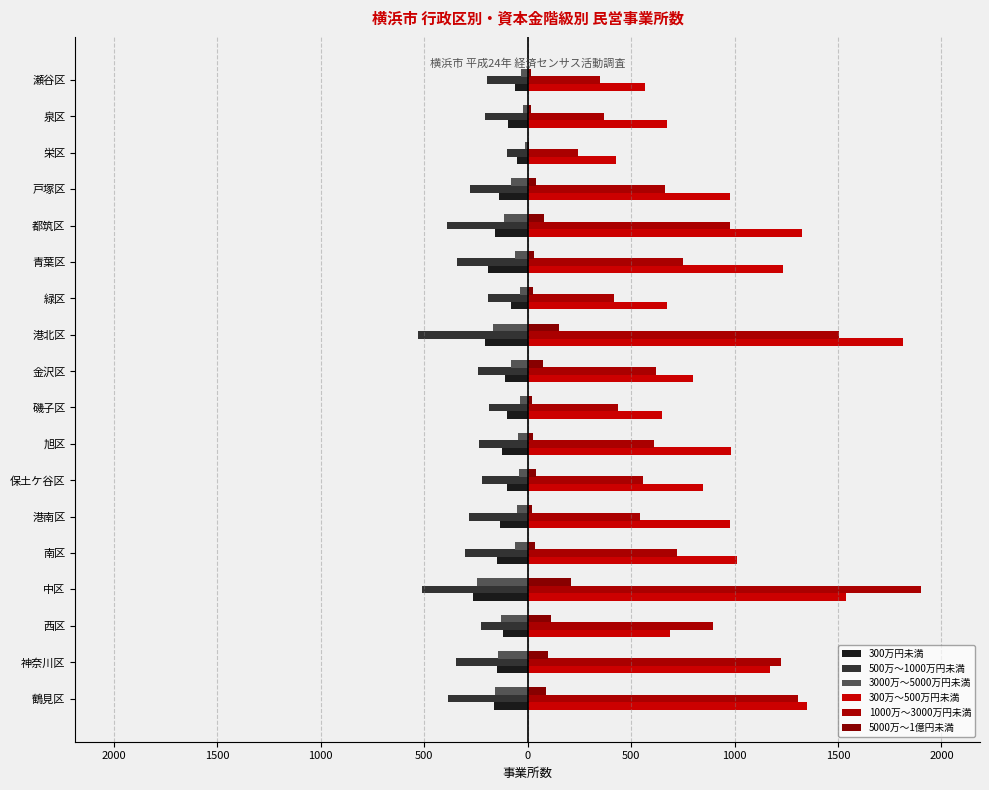

Which series has the widest spread of values?

1000万～3000万円未満